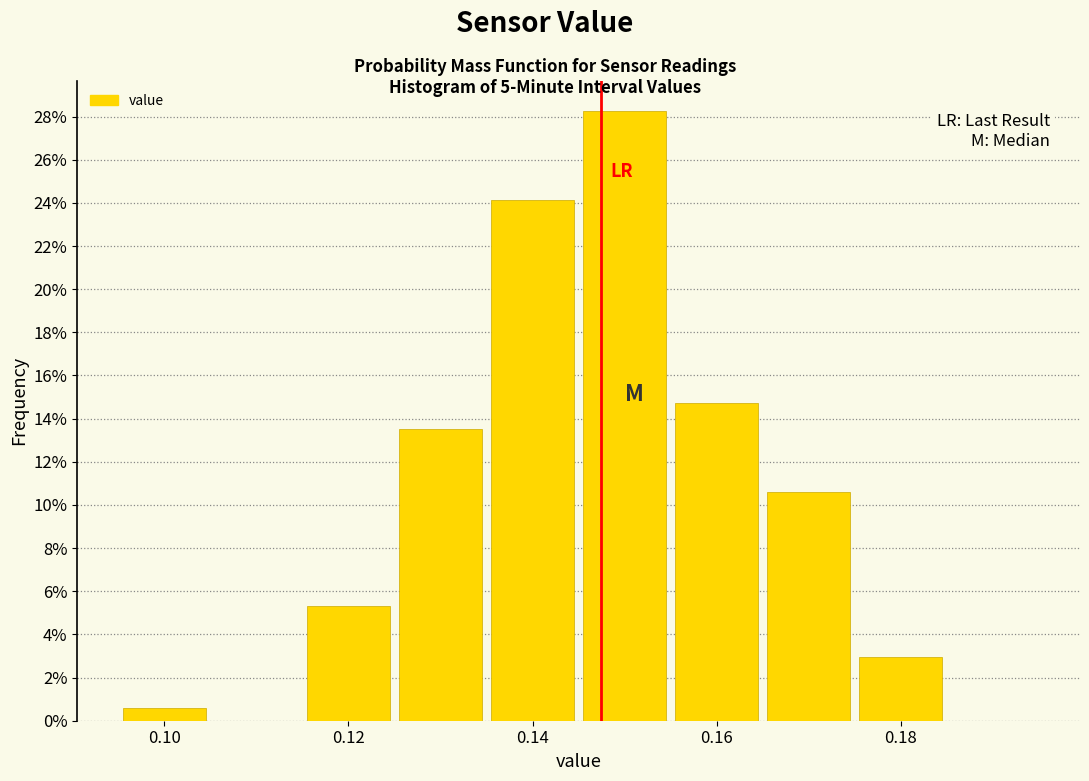

Reading left to right, list every bar in this chart as the range it spans on the x-axis followed by its height. Neither the bar edges nor the heights are printed on the chart, so give them approximately, as read against the axes.

0.095 to 0.105: 0.6
0.105 to 0.115: 0
0.115 to 0.125: 5.2
0.125 to 0.135: 13.6
0.135 to 0.145: 24.2
0.145 to 0.155: 28.2
0.155 to 0.165: 14.8
0.165 to 0.175: 10.6
0.175 to 0.185: 3.0
0.185 to 0.195: 0